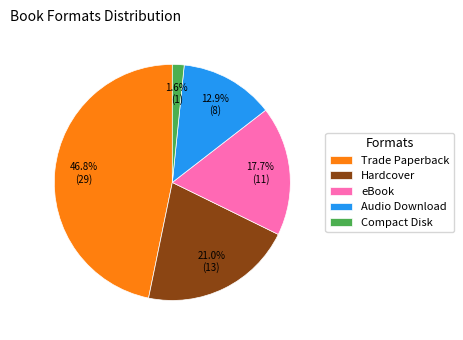

Which has a higher value, Hardcover or Compact Disk?

Hardcover